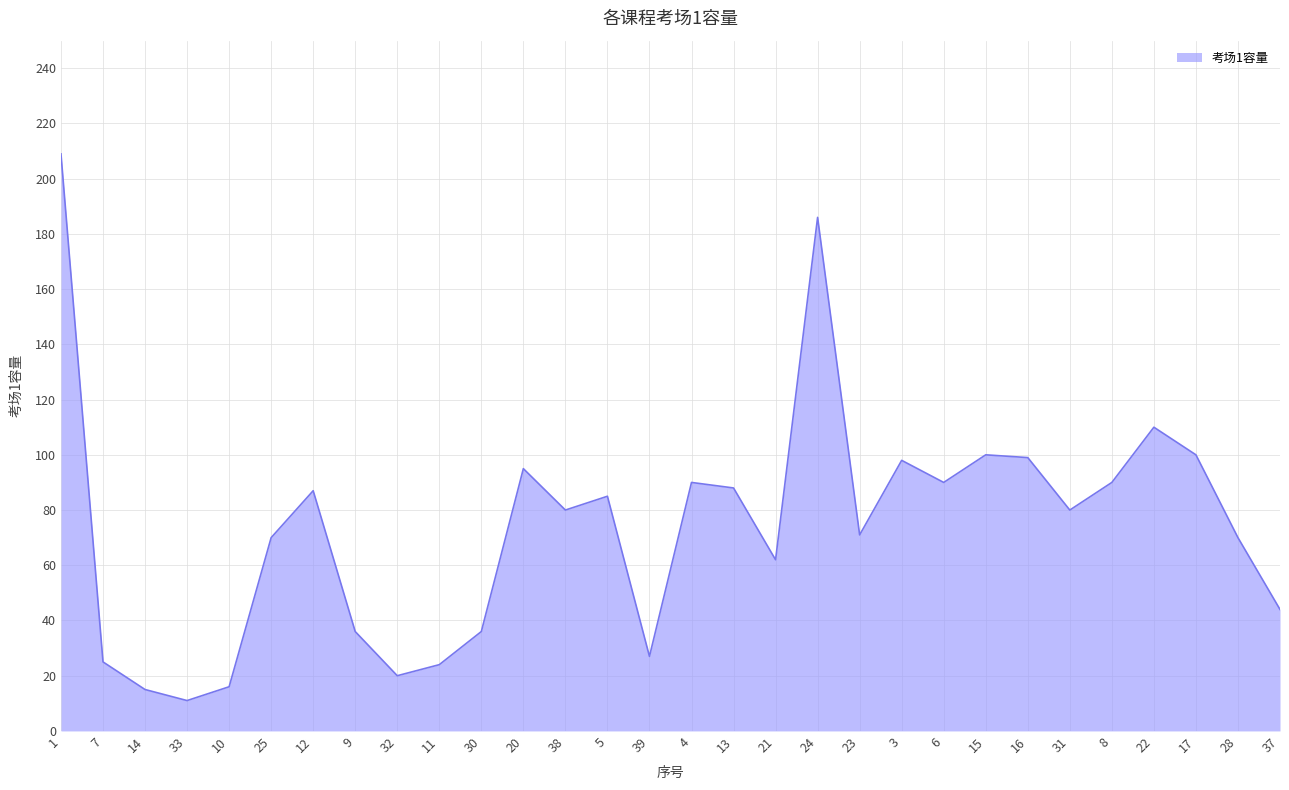

True or false: there are more than 2 points higher than both neighbors.

True